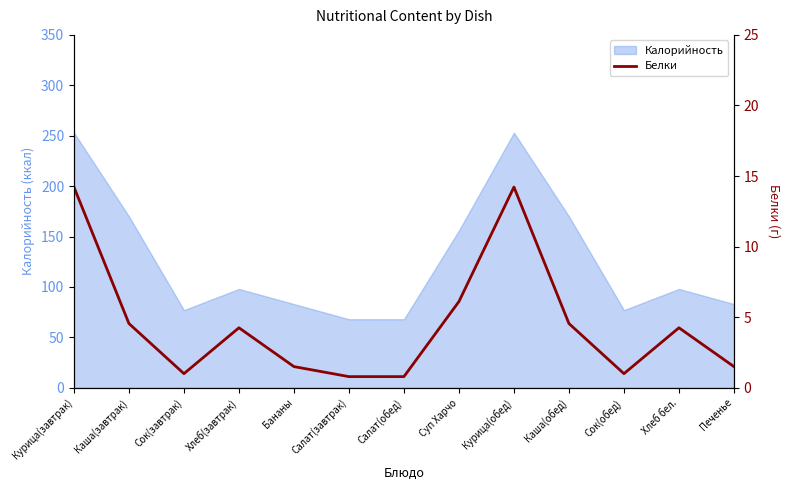

Reading left to right, what are all the values shown in this chart?

14.2	4.5	1.0	4.2	1.5	0.8	0.8	6.1	14.2	4.5	1.0	4.2	1.5